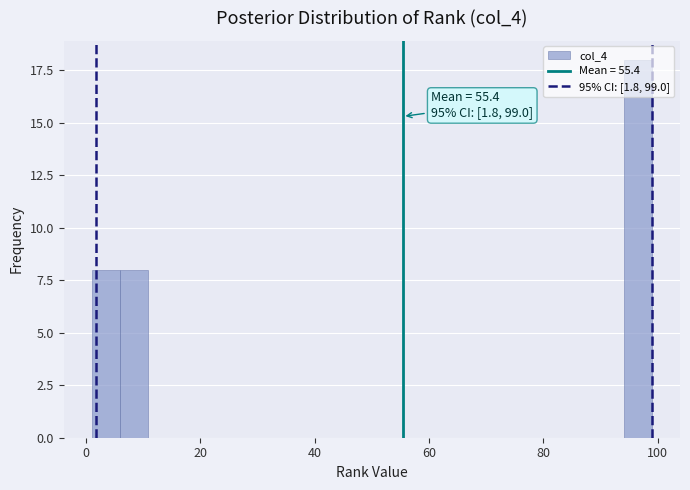

Around what value on the x-axis is the tallest bar? Give the approximate position of its centre, as read against the axis.

96